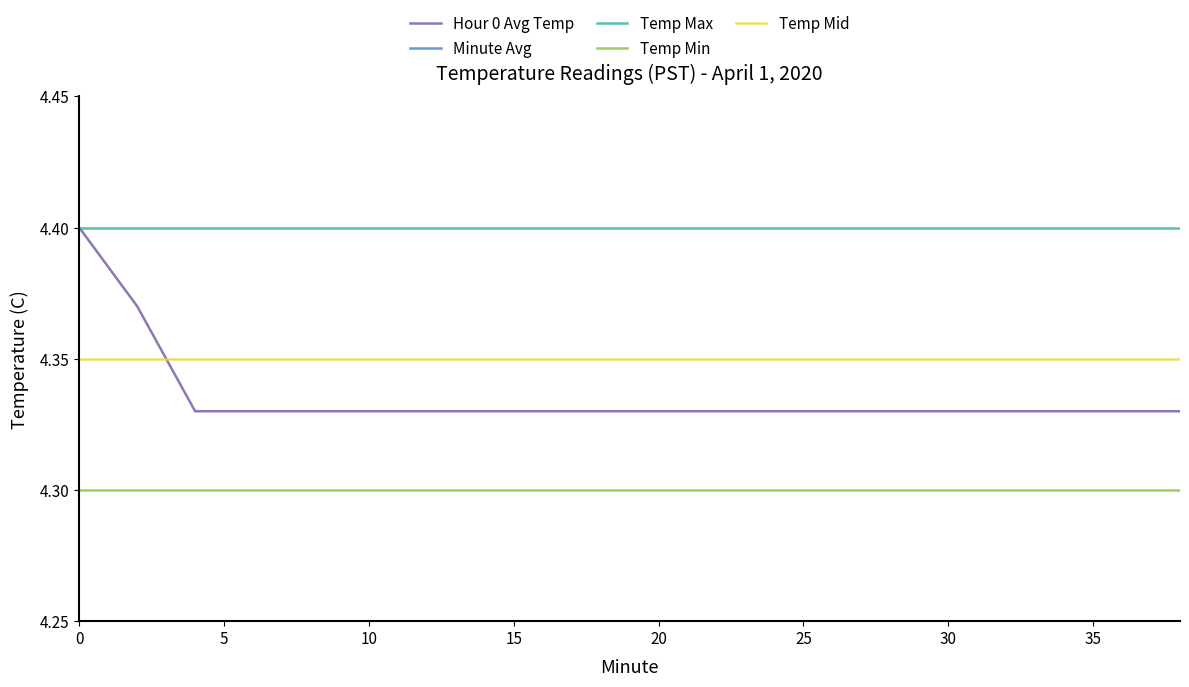

Count the number of categories in the chart.

20